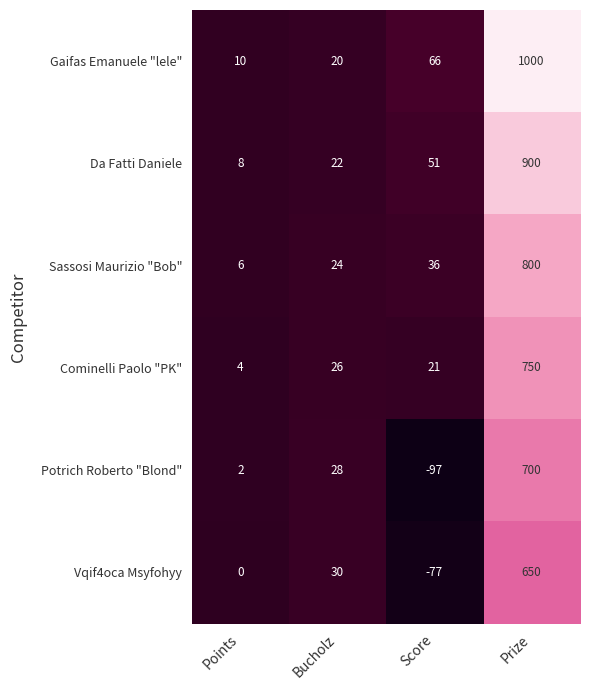

What is the difference between the Vqif4oca Msyfohyy values at Points and Score?

77